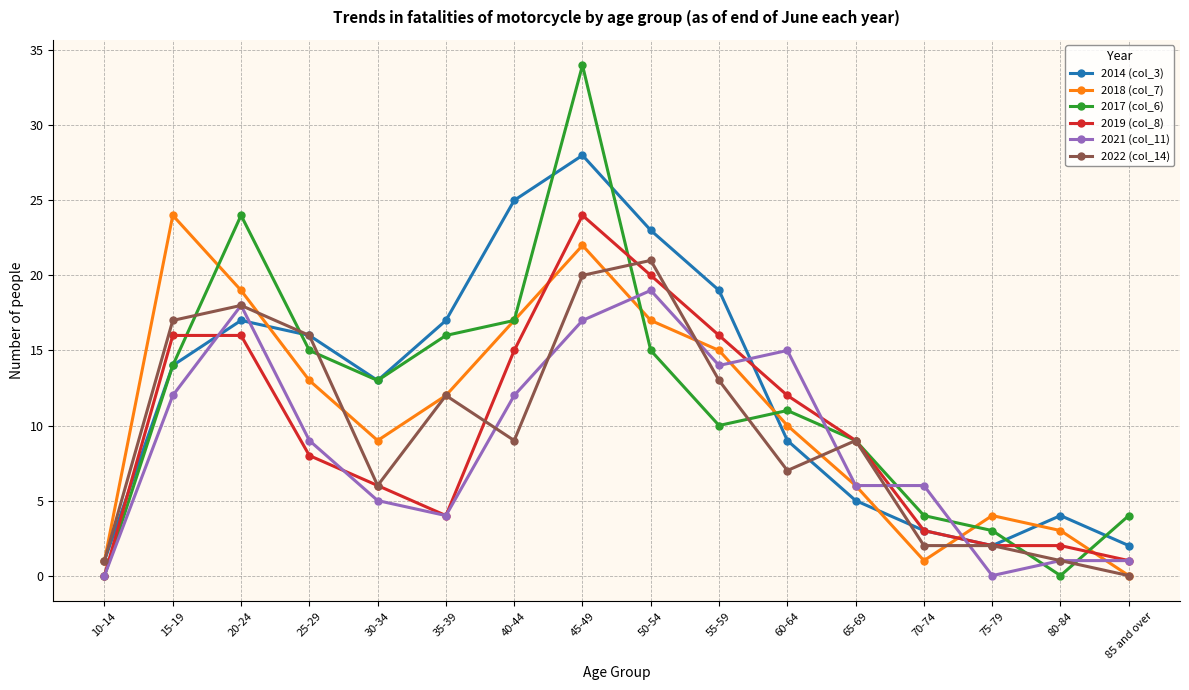

Read the 2019 (col_8) value at 40-44.

15